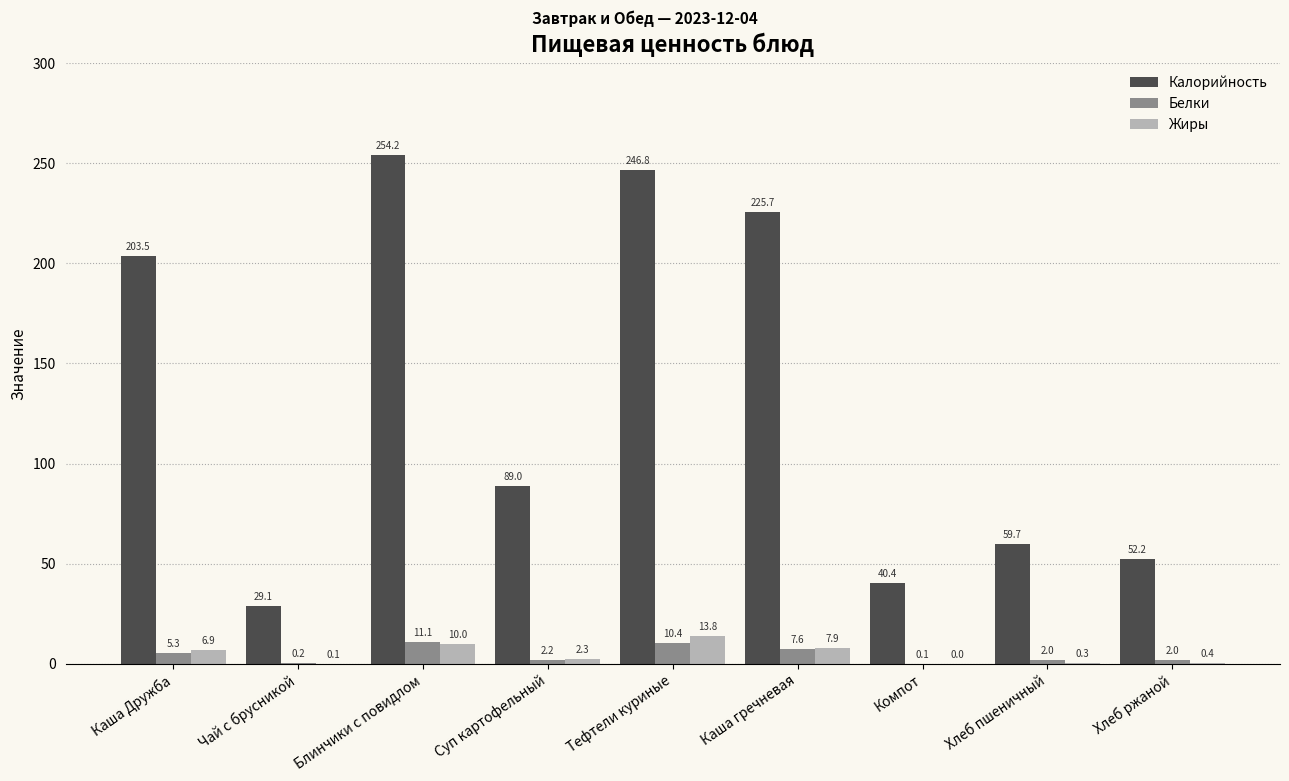

Are the bars horizontal?

No